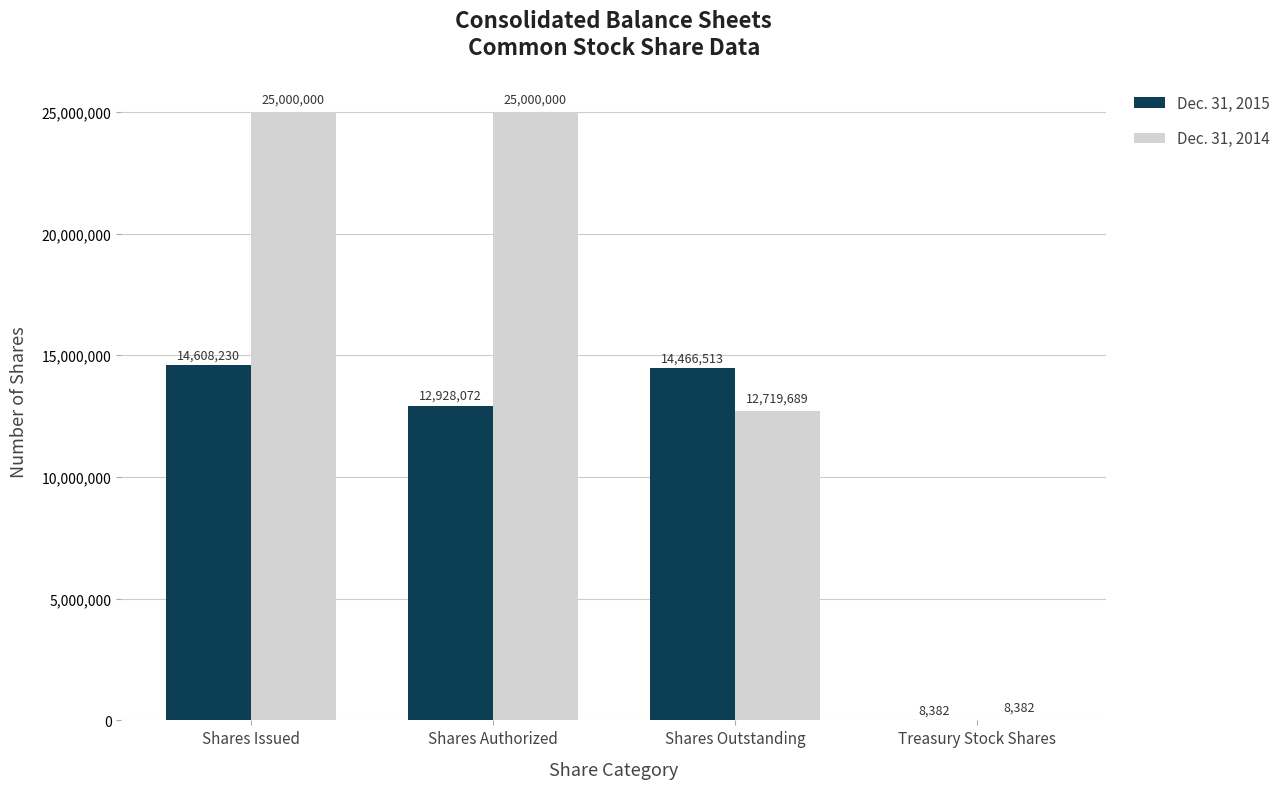

What is the greatest value displayed?

25000000